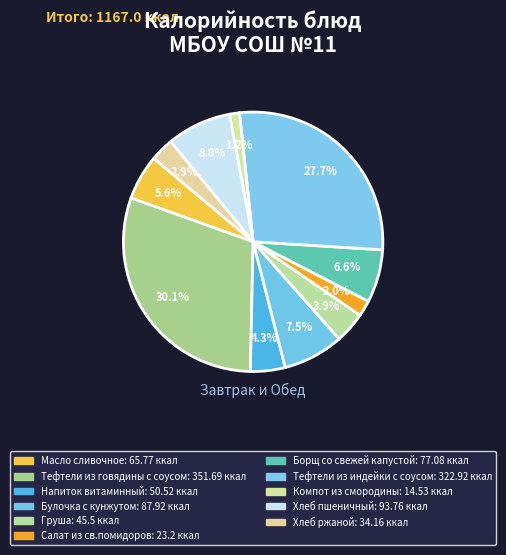

Is there any slice that represents more than half of the pie?

No